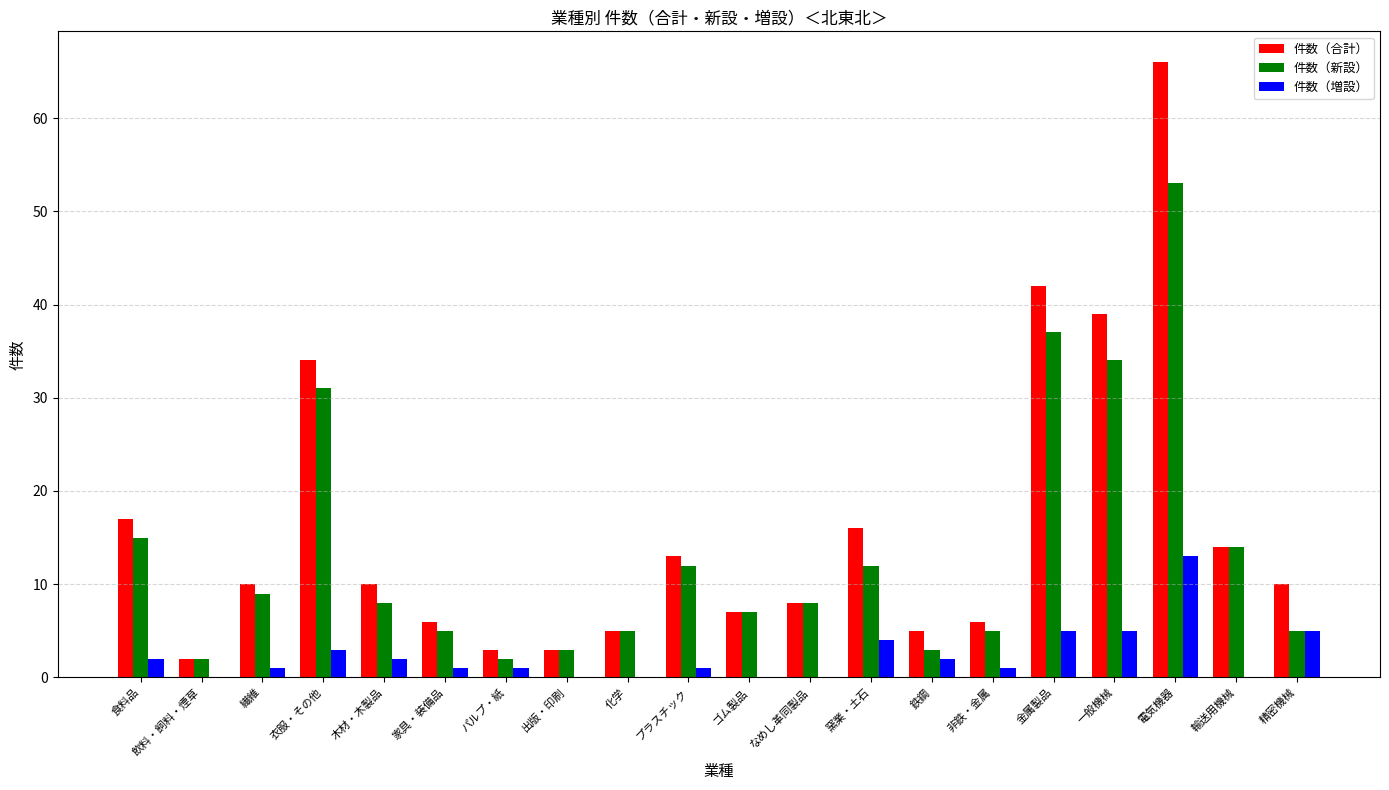

The value of 件数（合計） at ゴム製品 is 7. True or false?

True